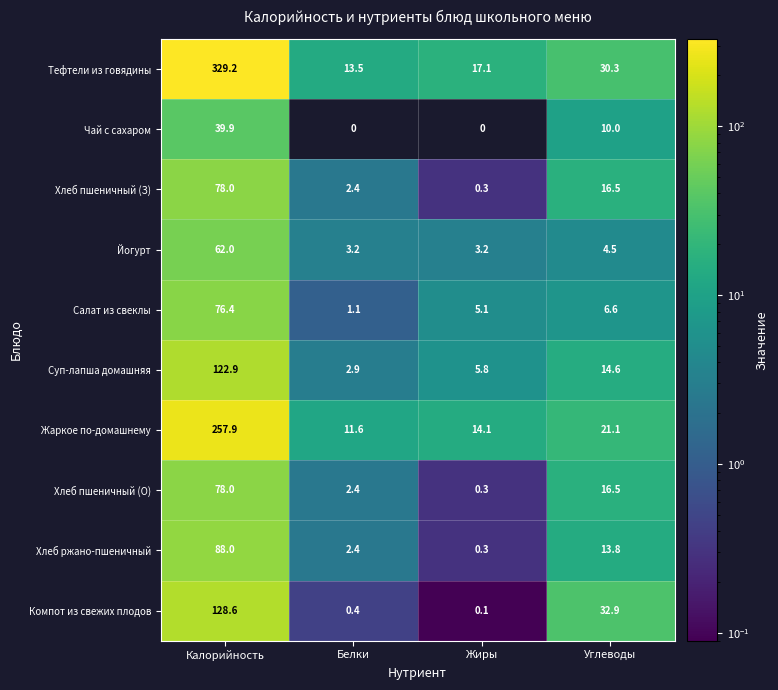

What is the sum of the Йогурт values at Калорийность and Жиры?

65.2